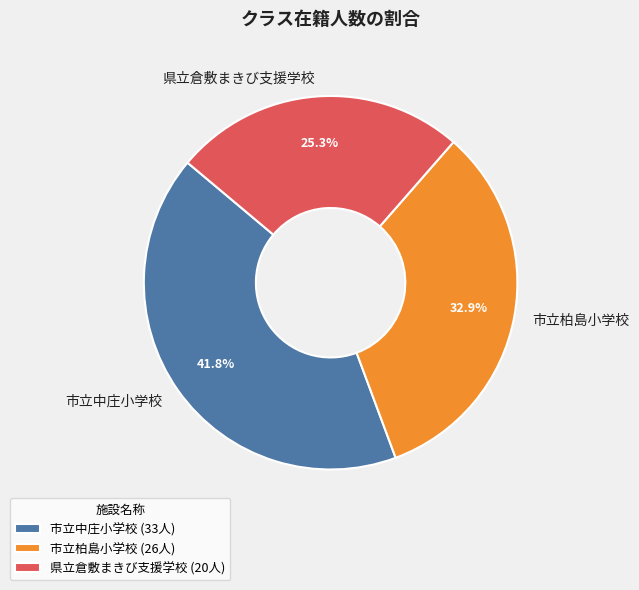

How many slices are in this pie chart?

3